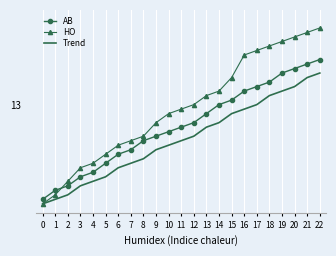

Is the value of AB at 2 greater than the value of Trend at 20?

No